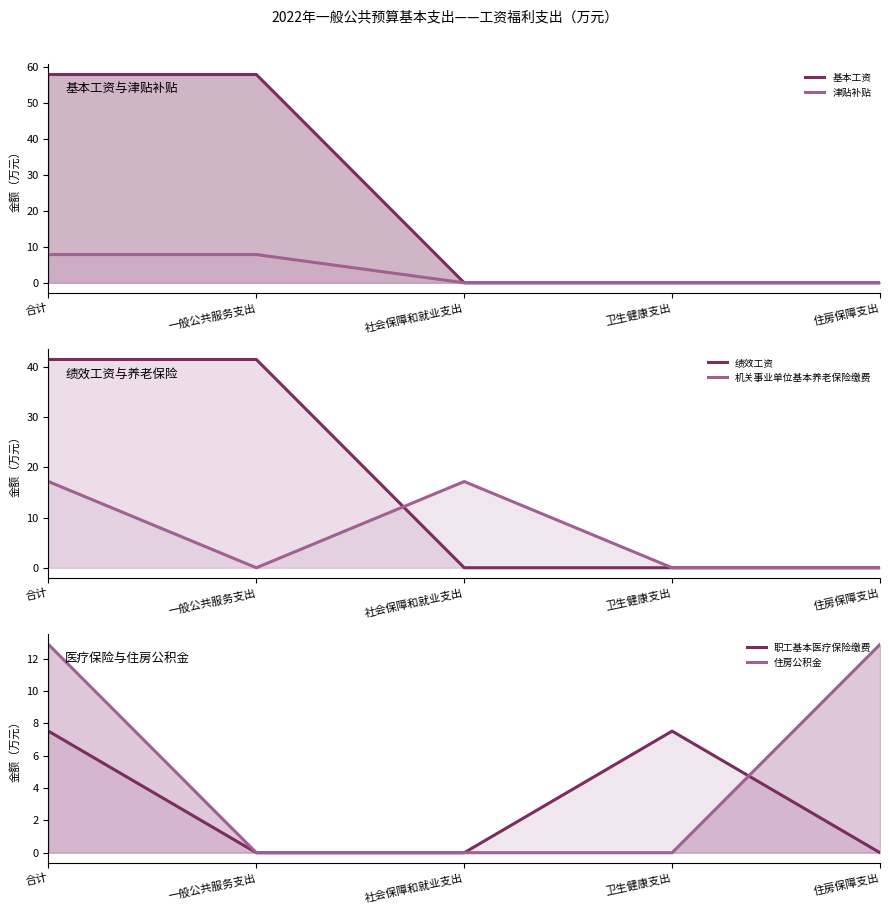

Between 合计 and 卫生健康支出, which is larger?

合计